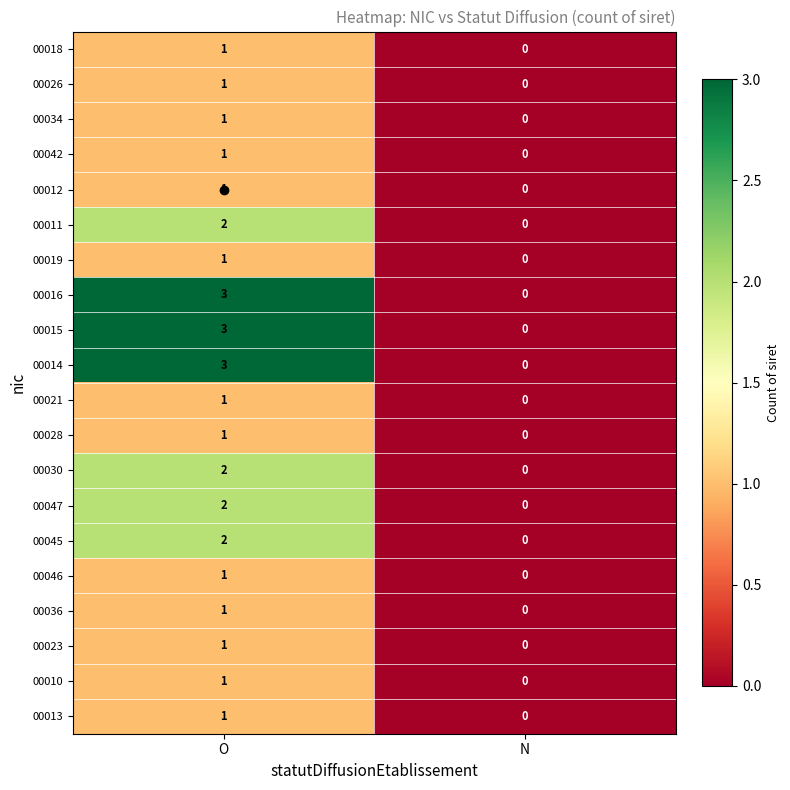

At which label does 00030 reach its peak?

O